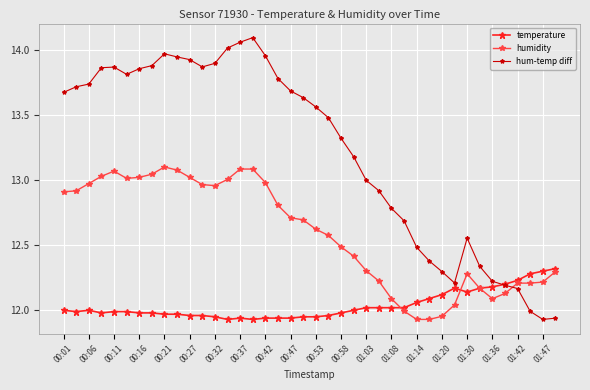

True or false: hum-temp diff has more than 1 points higher than both neighbors.

True